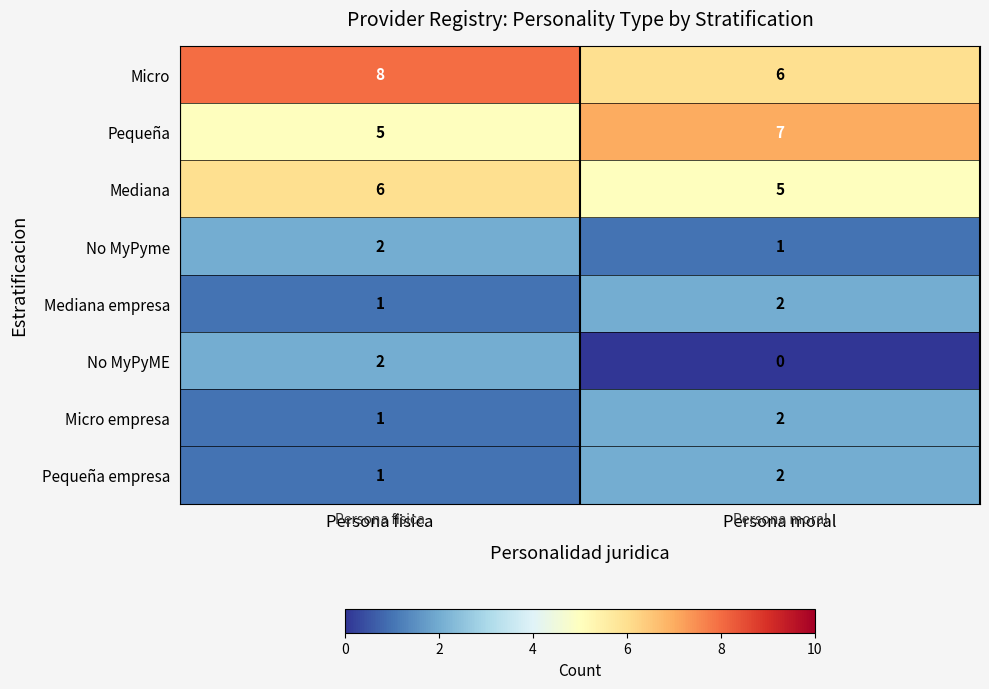

Reading left to right, extract all data points from this chart.

Micro: Persona fisica=8	Persona moral=6
Pequeña: Persona fisica=5	Persona moral=7
Mediana: Persona fisica=6	Persona moral=5
No MyPyme: Persona fisica=2	Persona moral=1
Mediana empresa: Persona fisica=1	Persona moral=2
No MyPyME: Persona fisica=2	Persona moral=0
Micro empresa: Persona fisica=1	Persona moral=2
Pequeña empresa: Persona fisica=1	Persona moral=2